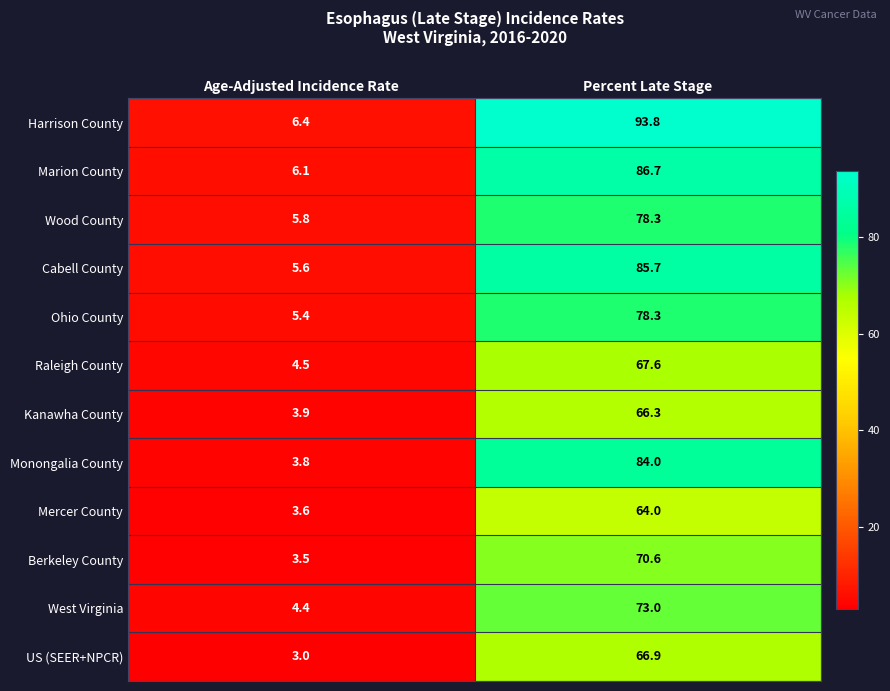

How many categories are shown in the chart?

2